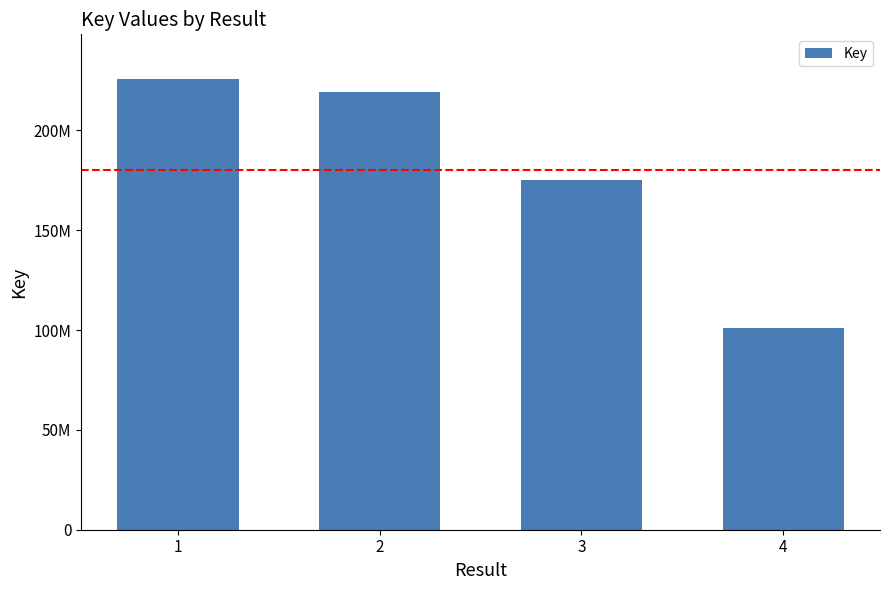

Rank the categories by value from lowest to highest.

4, 3, 2, 1